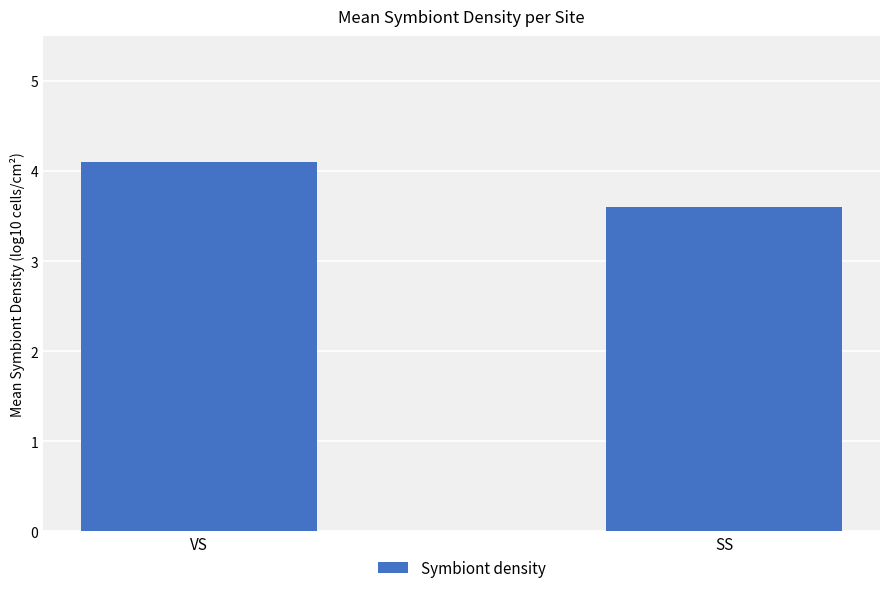

What is the average value?

3.9